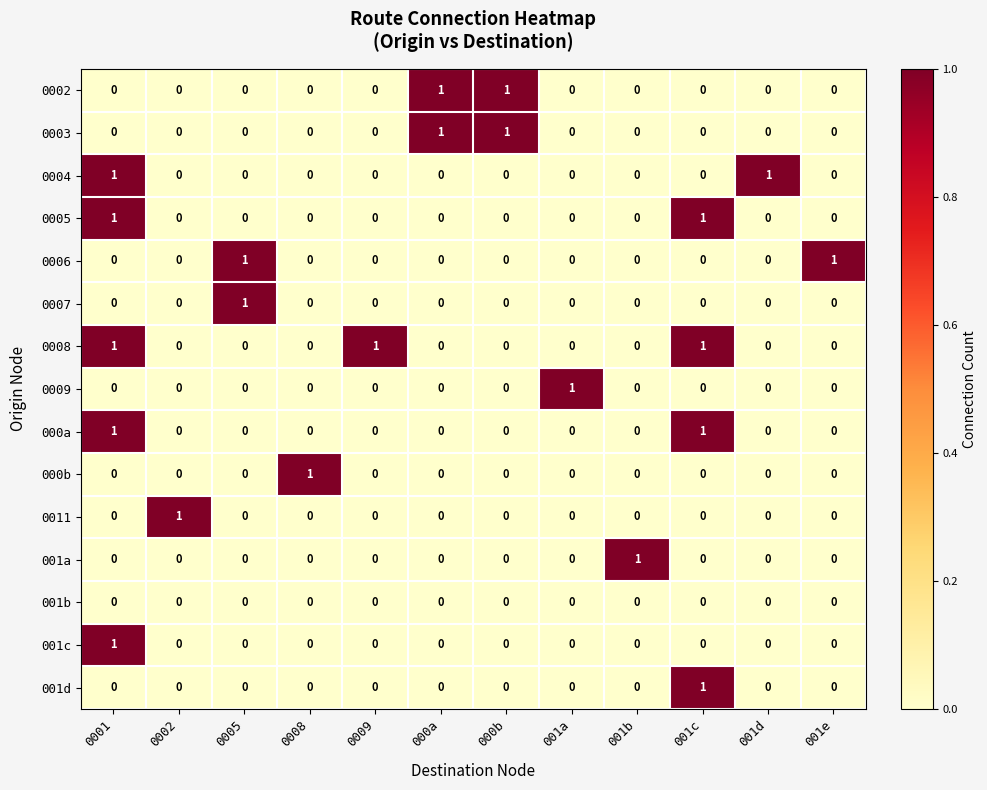

Count the 0007 values in the range 0 to 1.

12